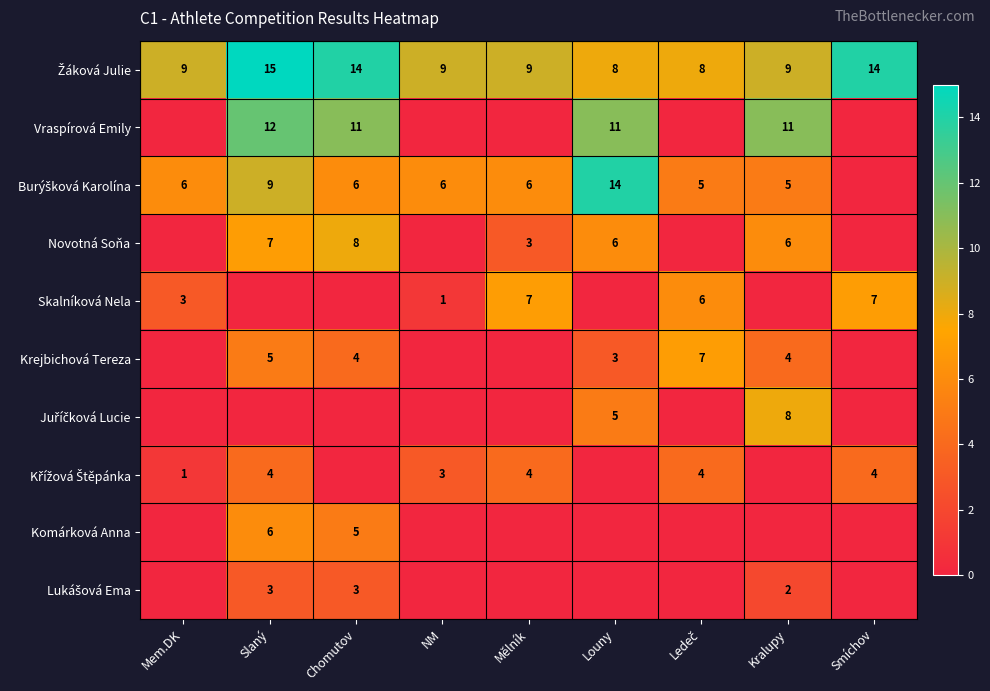

Is it true that Novotná Soňa equals 14 at Chomutov?

False